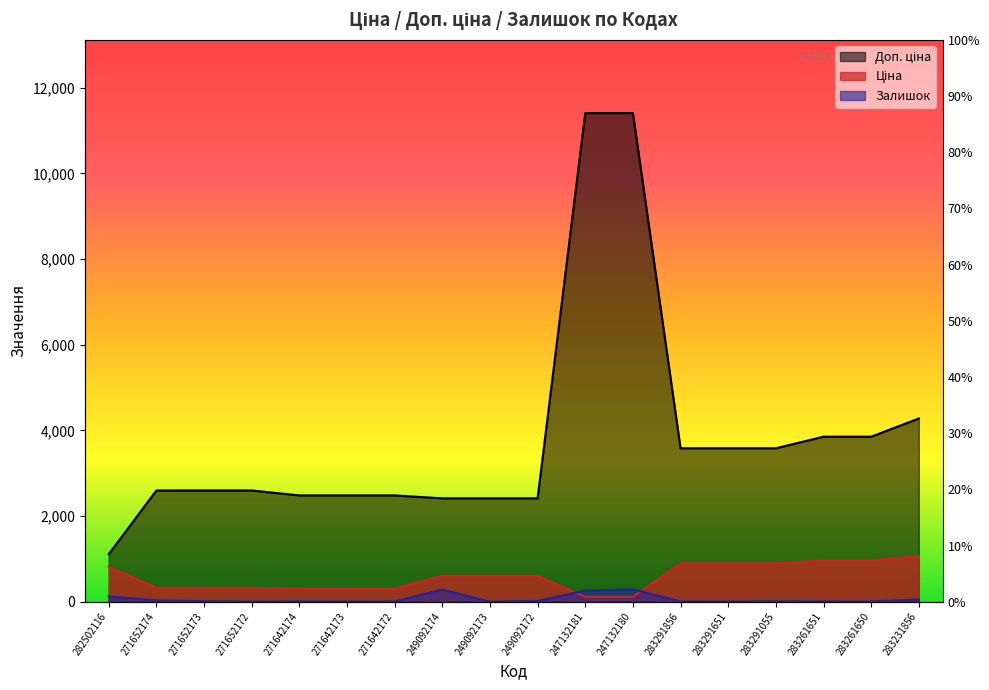

Reading left to right, list all the values displayed in this chart.

Ціна: 818.5	324.8	324.8	324.8	310.3	310.3	310.3	603.7	603.7	603.7	114.1	114.1	895.9	895.9	895.9	963.5	963.5	1069.8
Доп. ціна: 1109.2	2598.3	2598.3	2598.3	2482.4	2482.4	2482.4	2414.8	2414.8	2414.8	11410.0	11410.0	3583.6	3583.6	3583.6	3854.0	3854.0	4279.1
Залишок: 125.0	32.0	12.0	5.0	9.0	7.0	5.0	286.0	0.0	21.0	260.0	290.0	7.0	6.0	9.0	8.0	6.0	54.0